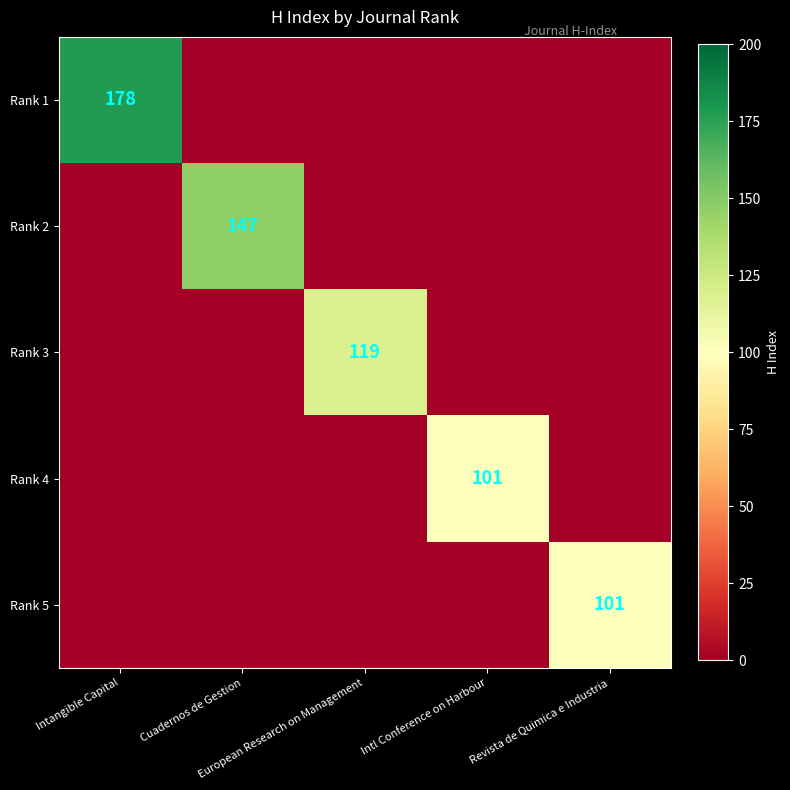

What is the difference between the highest and lowest values at Intangible Capital?

178